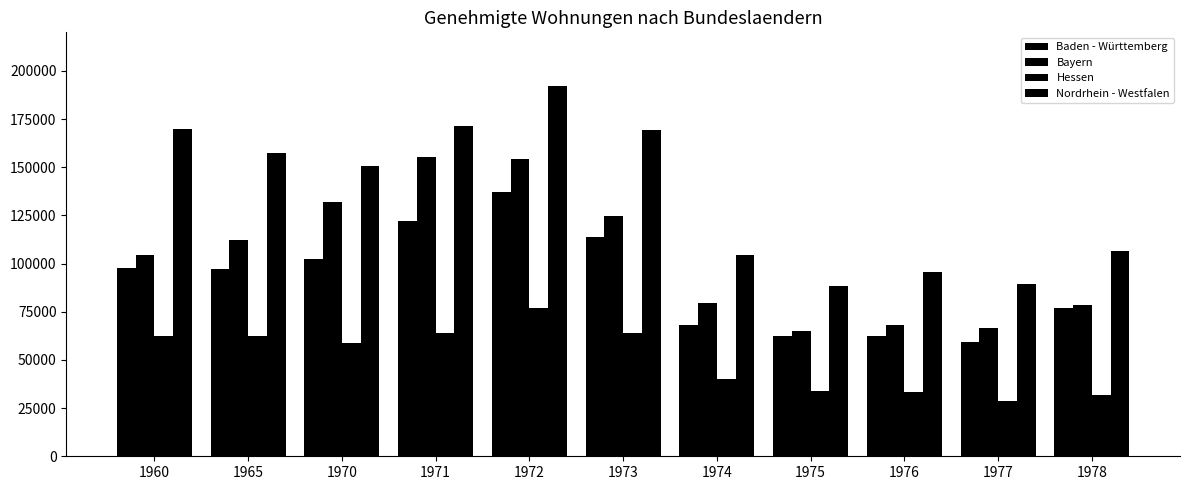

At which label is Bayern closest to 110201?

1965